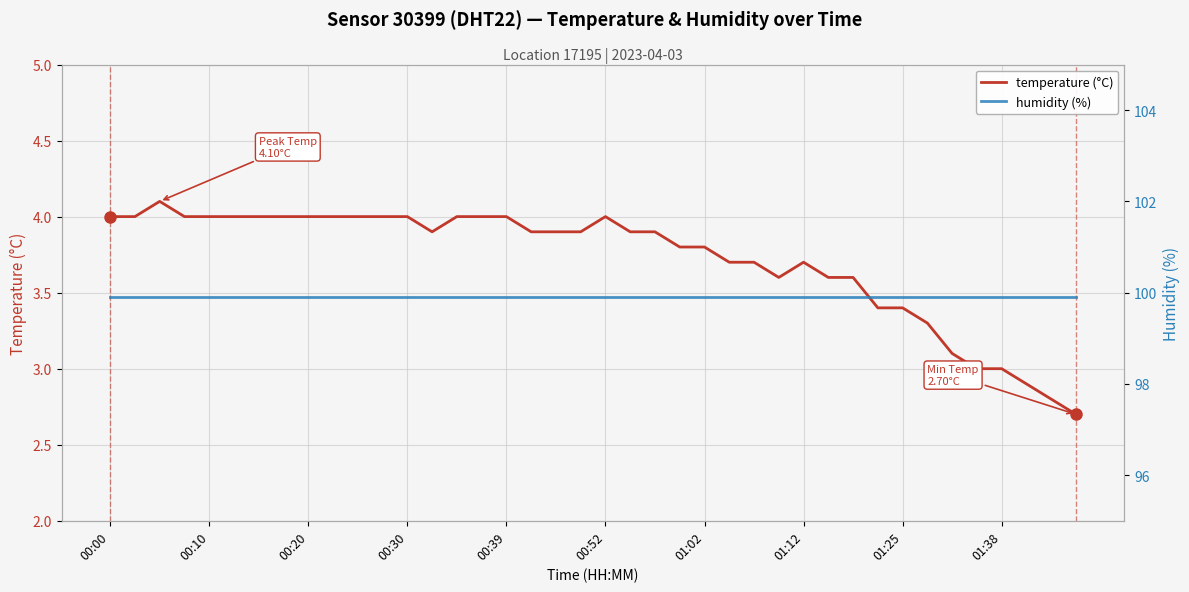

What is the maximum value for temperature (°C)?

4.1